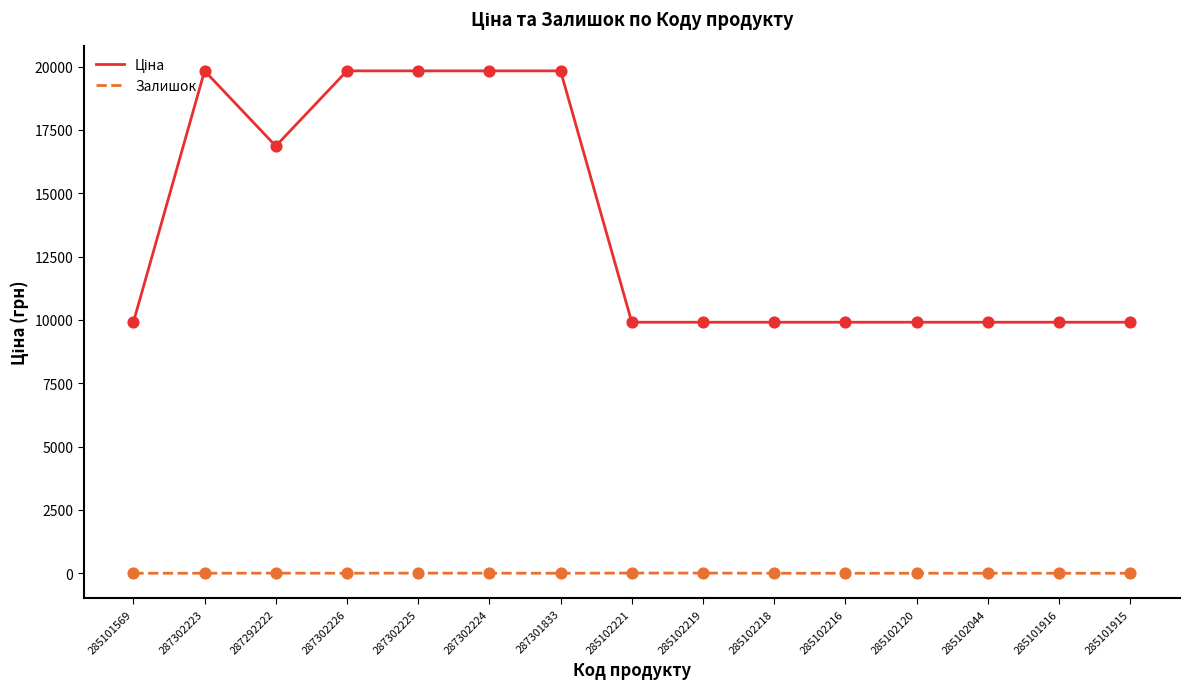

The Залишок series shows 1.0 at 287302223. True or false?

True